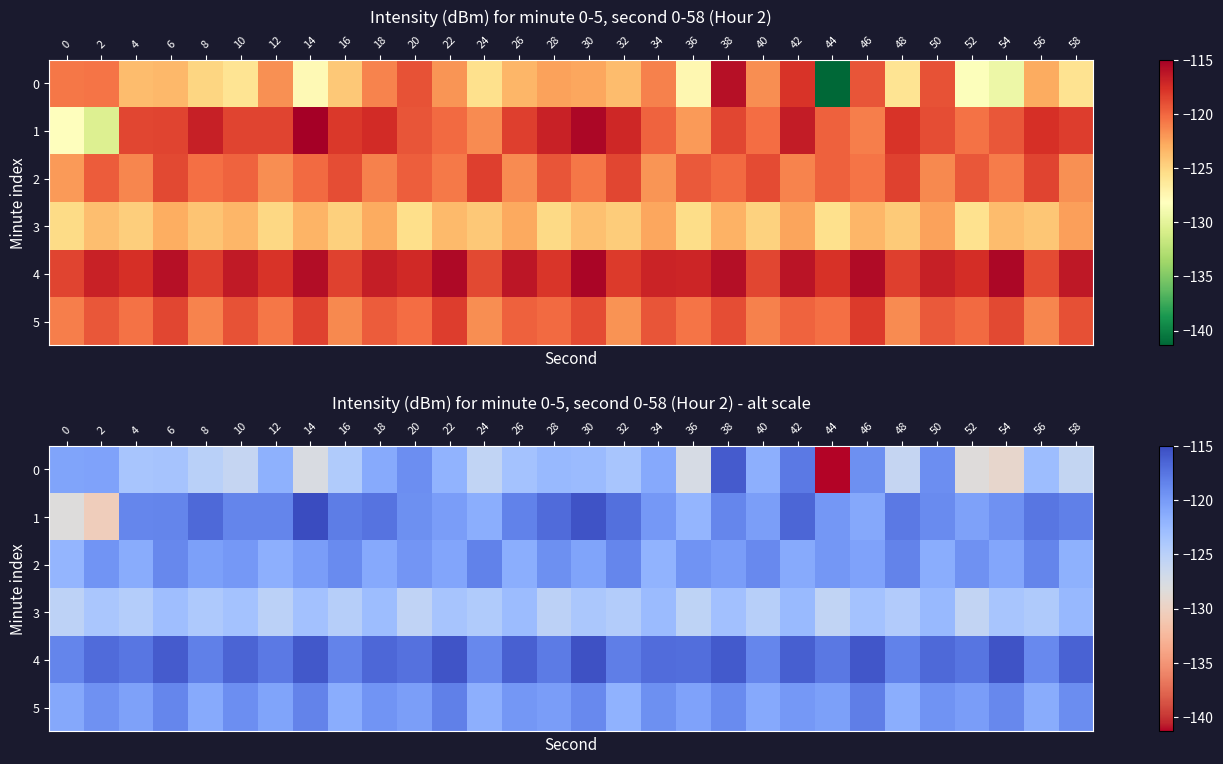

Rank the series by their maximum value, from highest to lowest.

1, 4, 0, 5, 2, 3